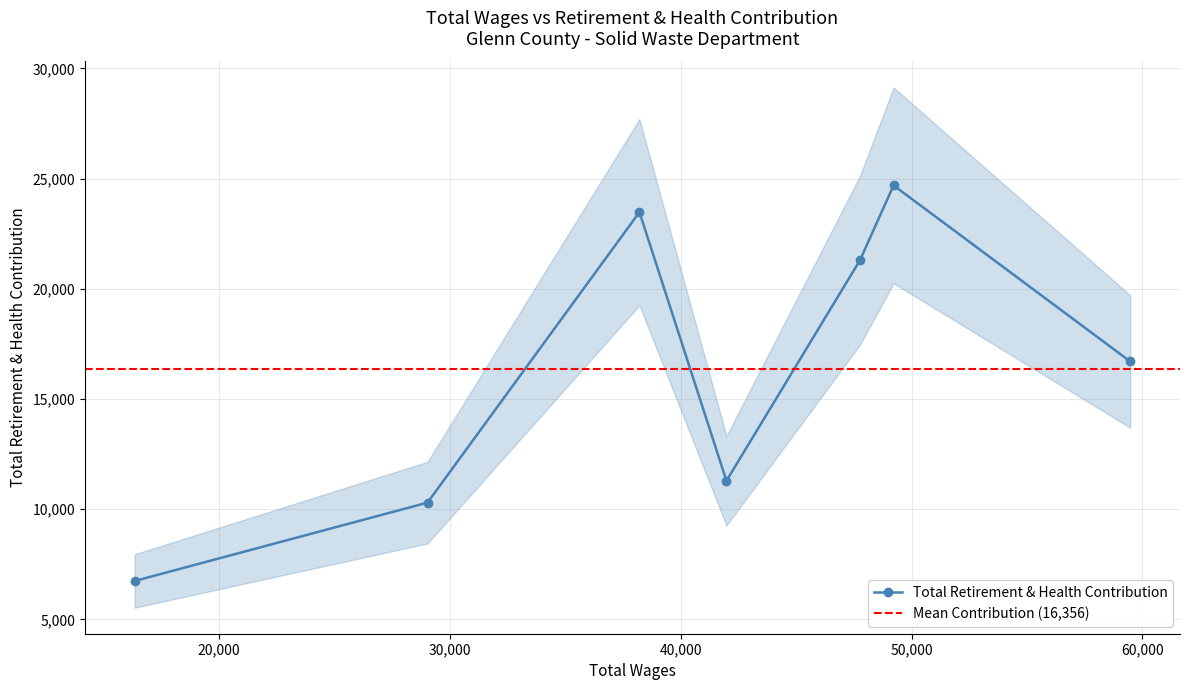

Where is the data nearest to the value 15716?

59472.0